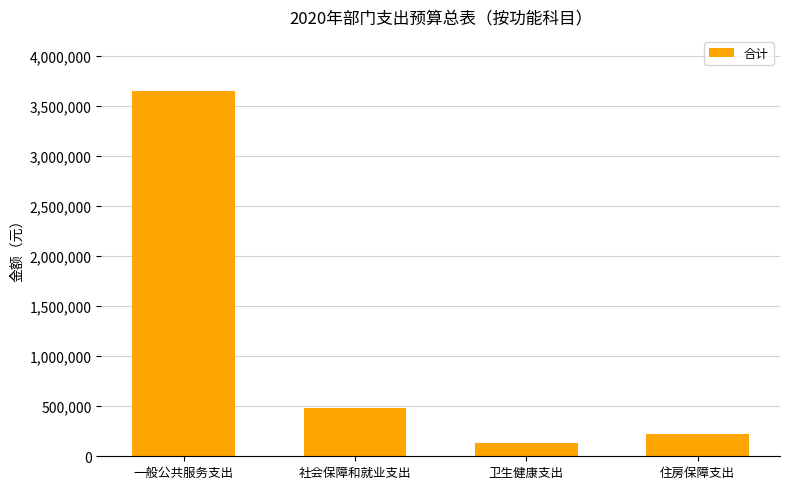

What is the sum of the values at 住房保障支出 and 社会保障和就业支出?

707414